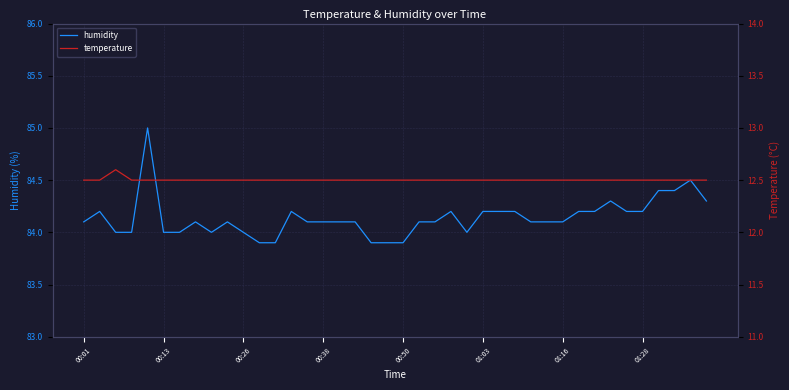

What is the total value across all series at 01:16?

96.6